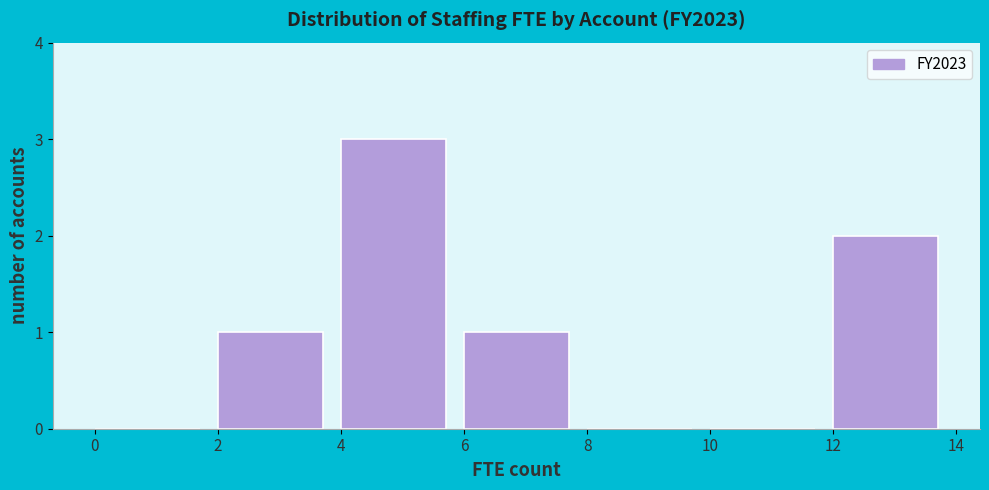

Reading left to right, list every bar in this chart as the range it spans on the x-axis followed by its height. The values are not printed on the chart, so give them approximately, as read against the axis.

0 to 2: 0
2 to 4: 1
4 to 6: 3
6 to 8: 1
8 to 10: 0
10 to 12: 0
12 to 14: 2